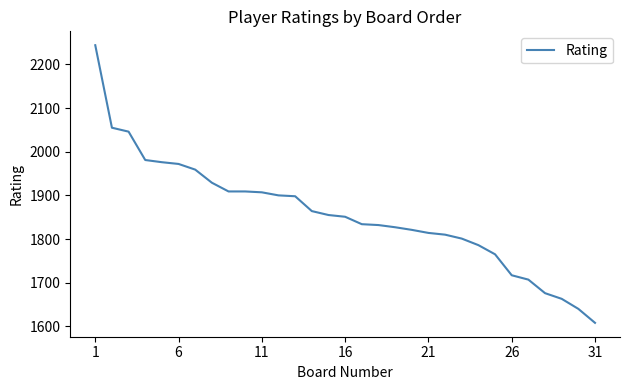

What is the difference between the maximum and minimum values?

636